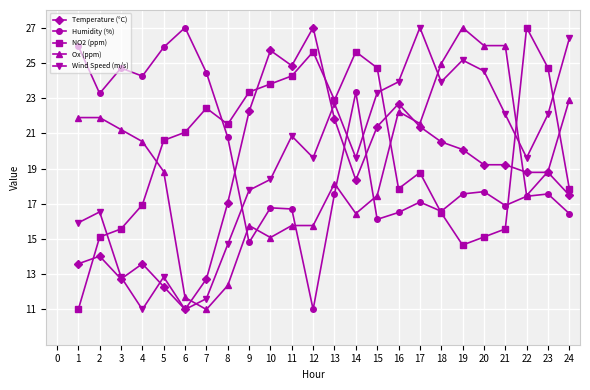

What is the value of the Humidity (%) point at the 17th from the left?

17.1